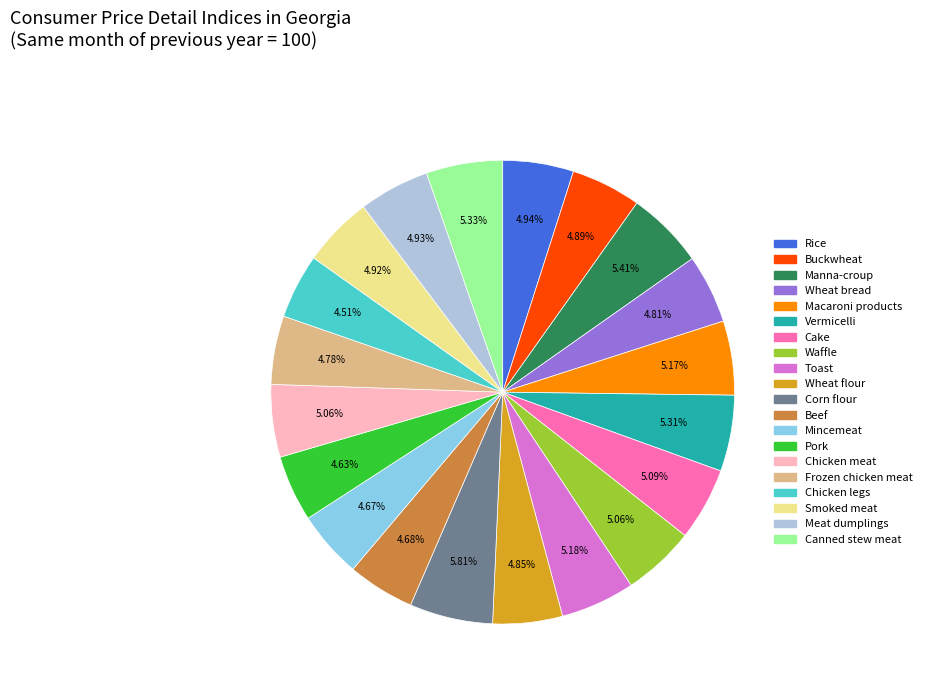

Which has a higher value, Frozen chicken meat or Corn flour?

Corn flour